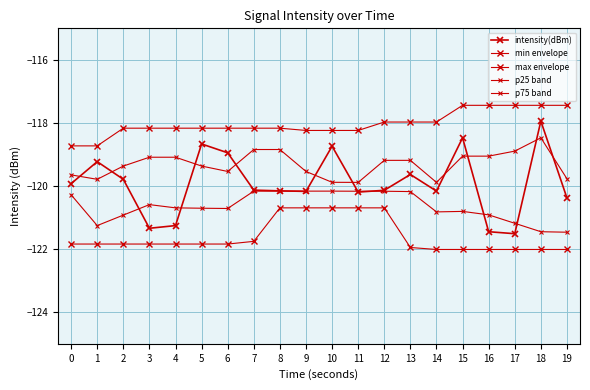

The value of intensity(dBm) at 1 is -119.2. True or false?

True